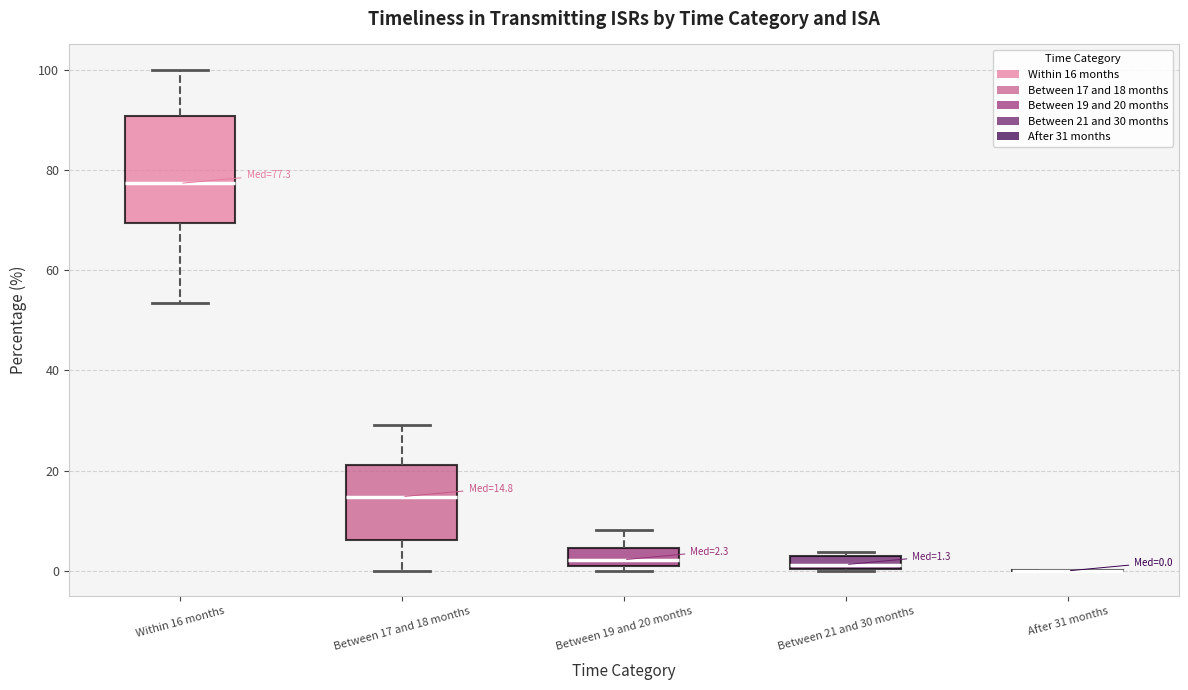

Which box is the tallest, from its lower edge to its upper edge?

Within 16 months